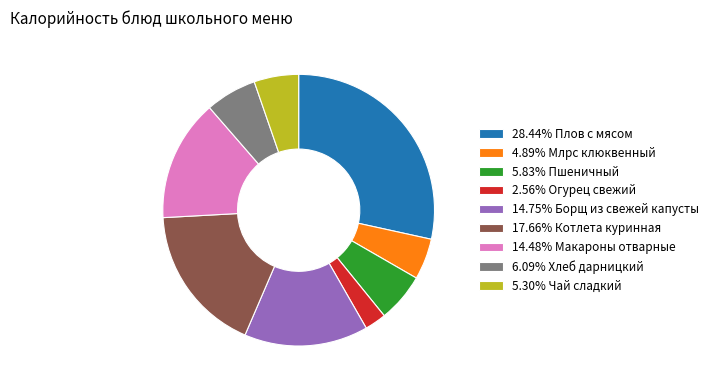

Combined, do 6.09% Хлеб дарницкий and 28.44% Плов с мясом account for over 50%?

No